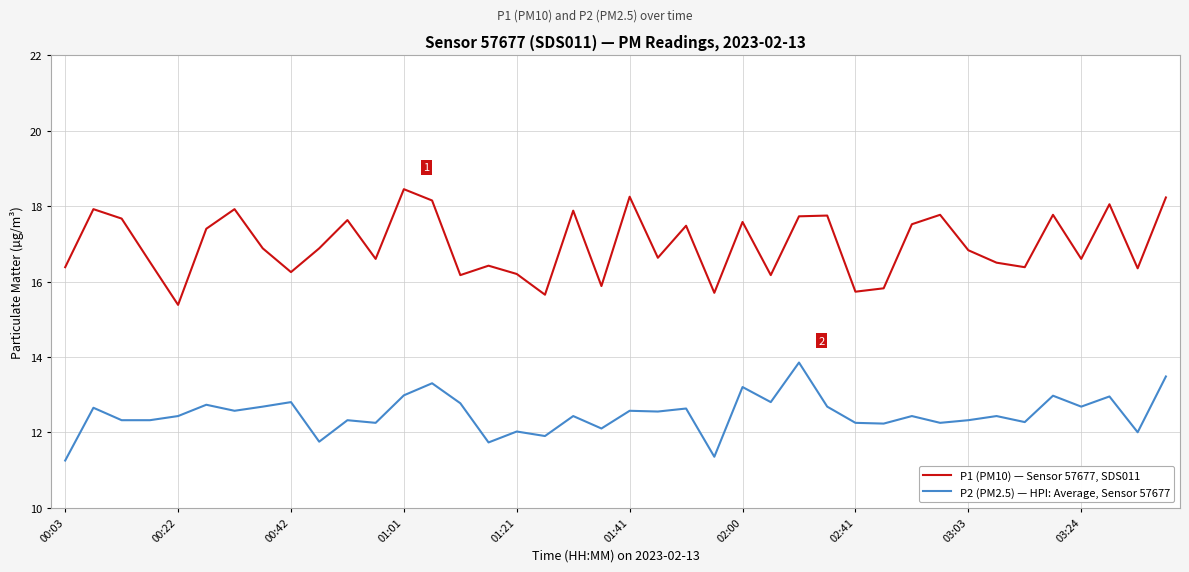

List the series in order of their overall mean, lowest first.

P2 (PM2.5) — HPI: Average, Sensor 57677, P1 (PM10) — Sensor 57677, SDS011